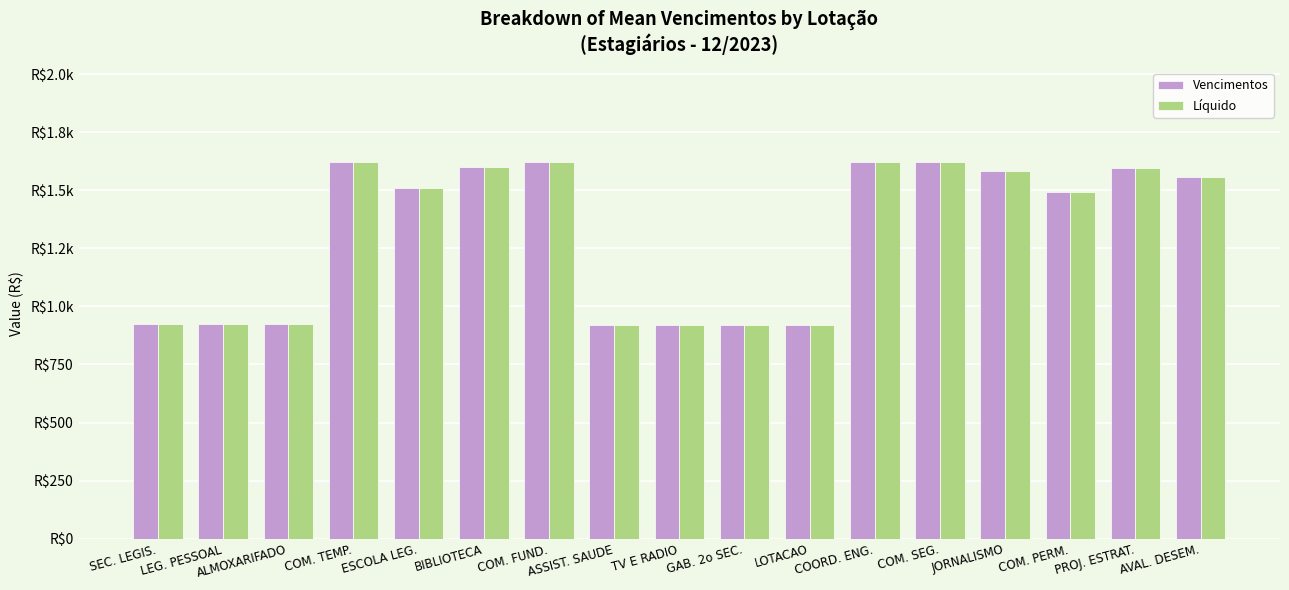

The Vencimentos series shows 595.1 at ASSIST. SAUDE. True or false?

False